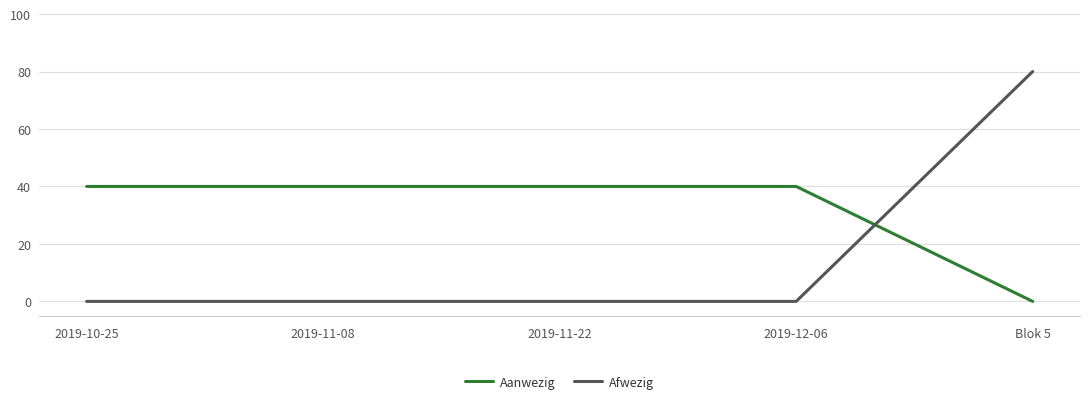

Reading left to right, transcribe all the data shown in this chart.

Aanwezig: 2019-10-25=40	2019-11-08=40	2019-11-22=40	2019-12-06=40	Blok 5=0
Afwezig: 2019-10-25=0	2019-11-08=0	2019-11-22=0	2019-12-06=0	Blok 5=80